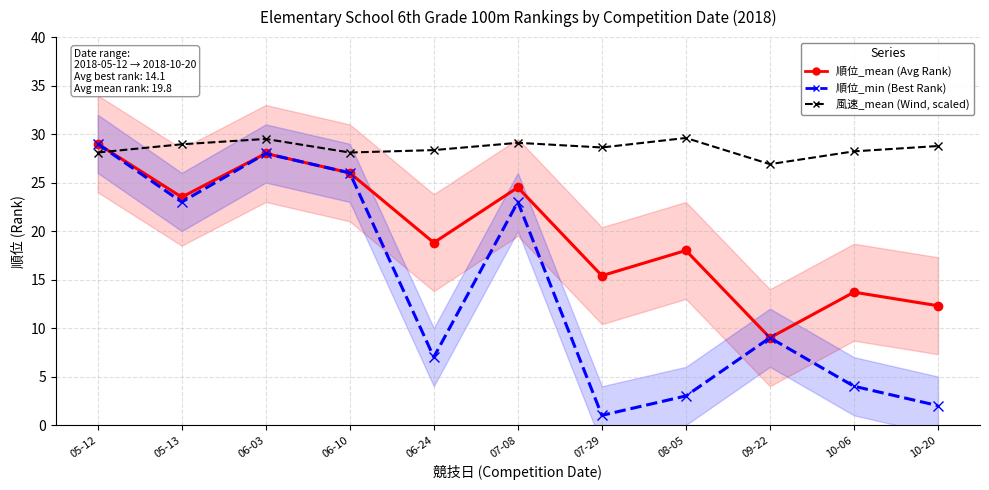

What is the spread (max minus min) of values at 06-24?

21.4